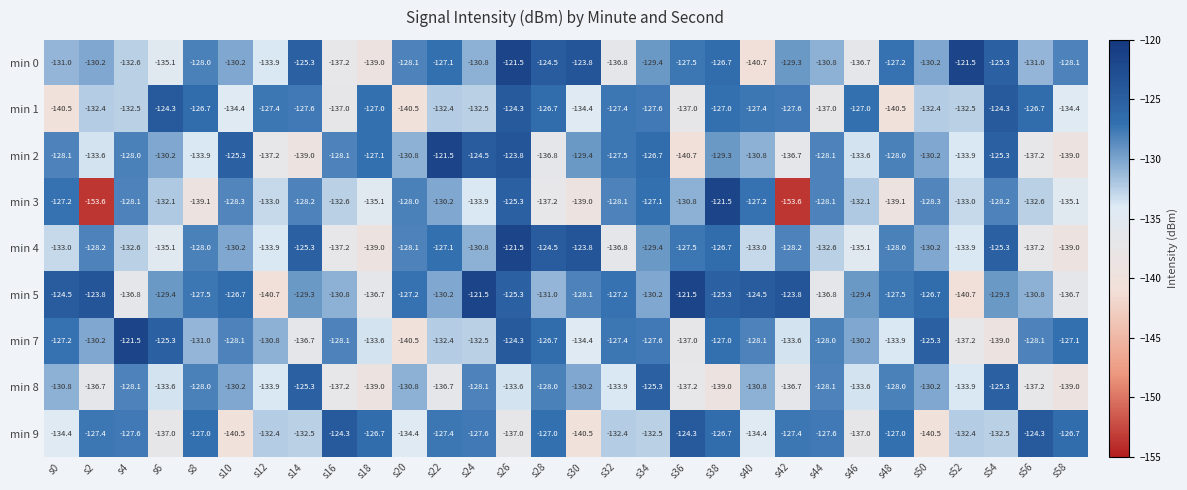

At which category is the sum across all series the highest?

s26